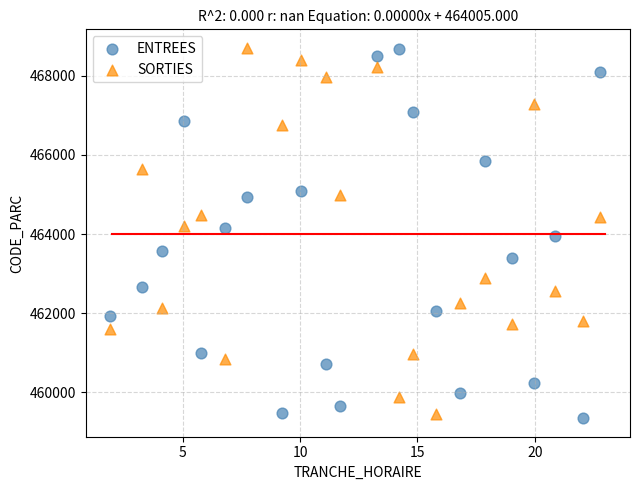

Across all data points, what is the range of Y values (max minus min)?

9352.0